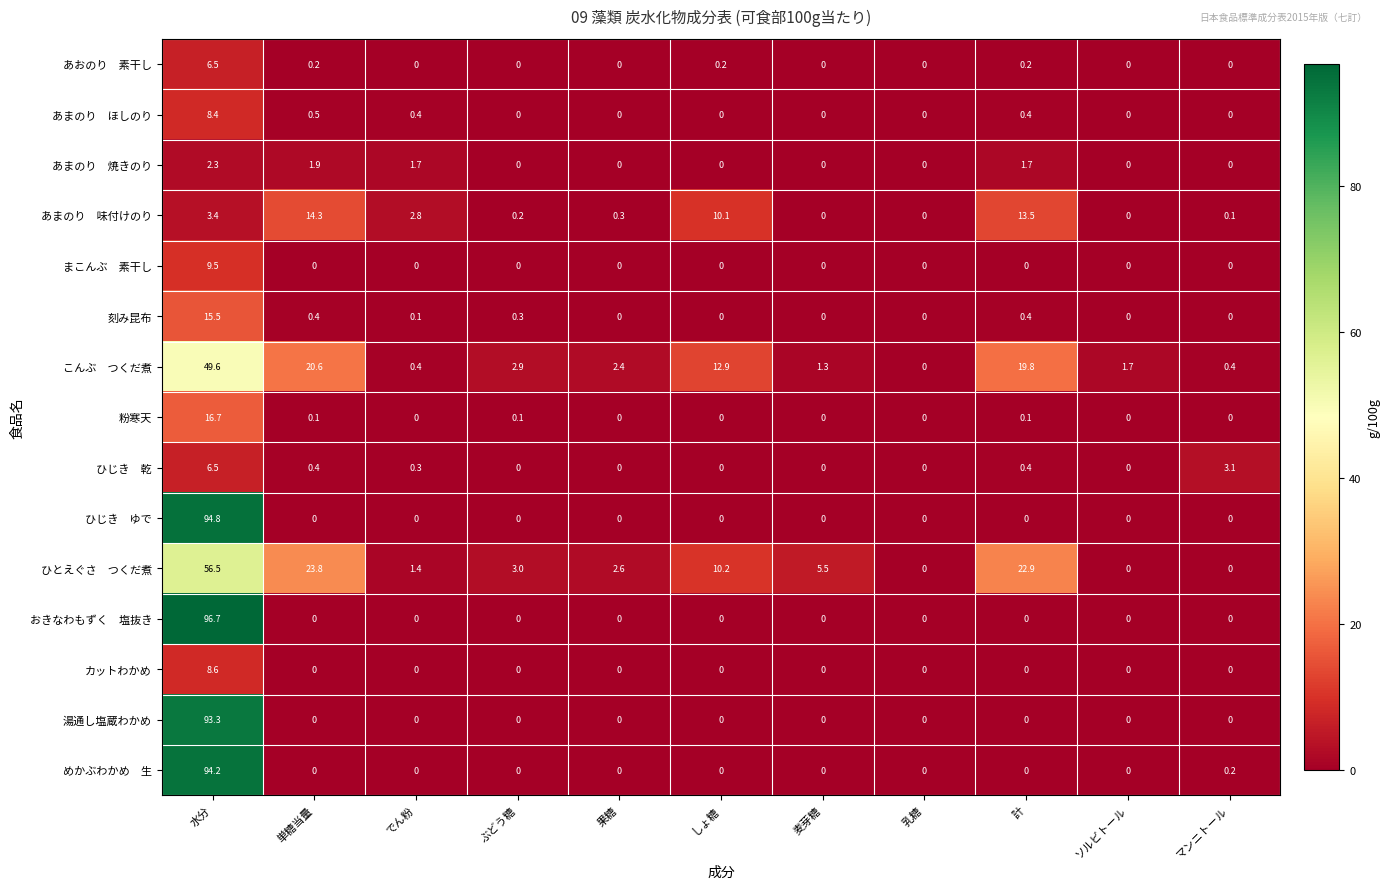

What is the spread (max minus min) of values at 麦芽糖?

5.5